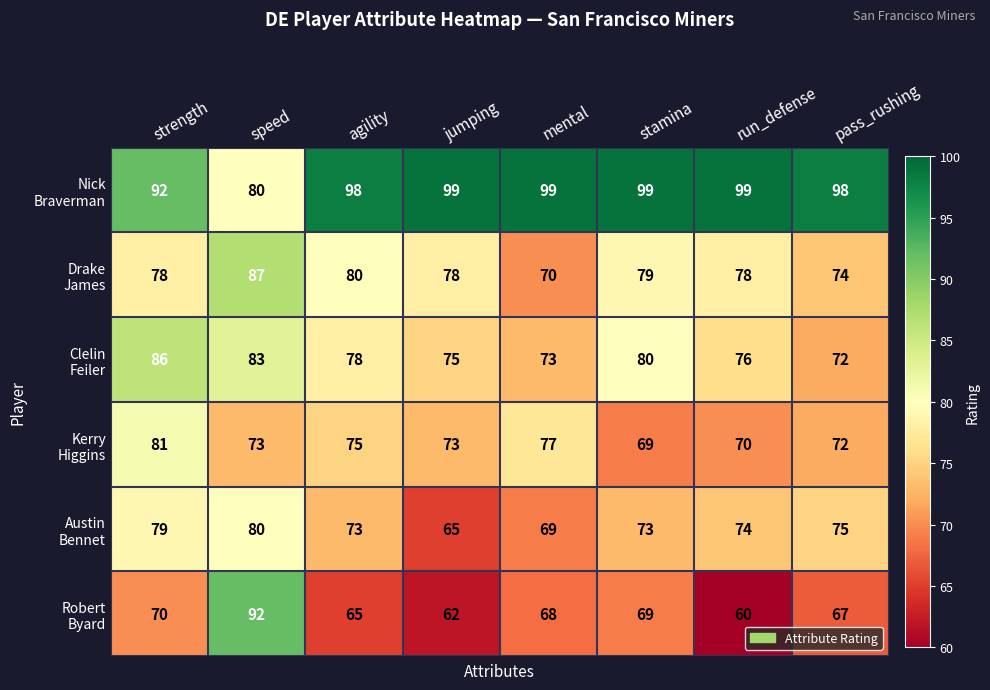

At how many categories does at least one series exceed 77?

8